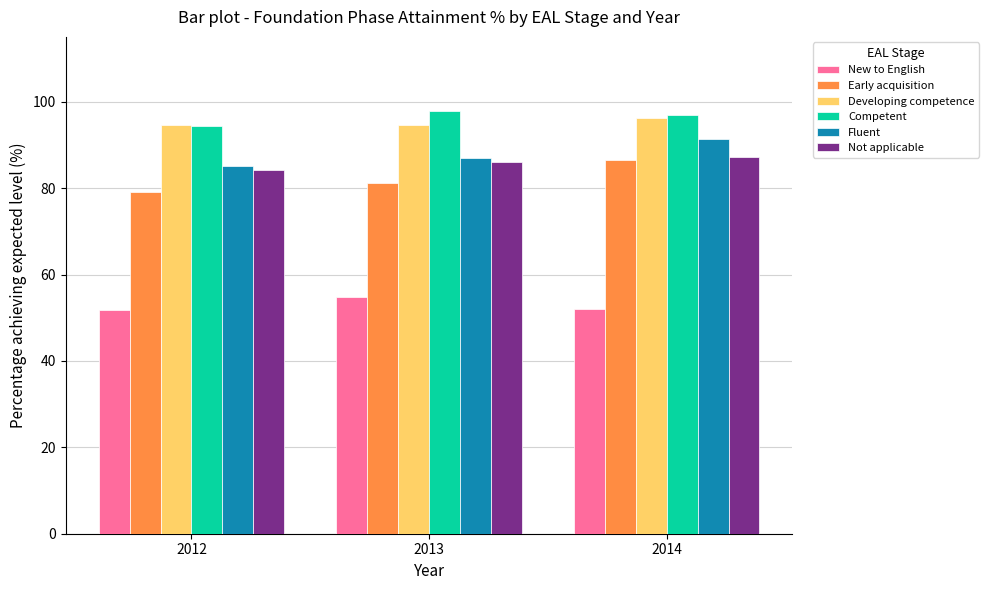

What is the sum of all Early acquisition values?

246.8